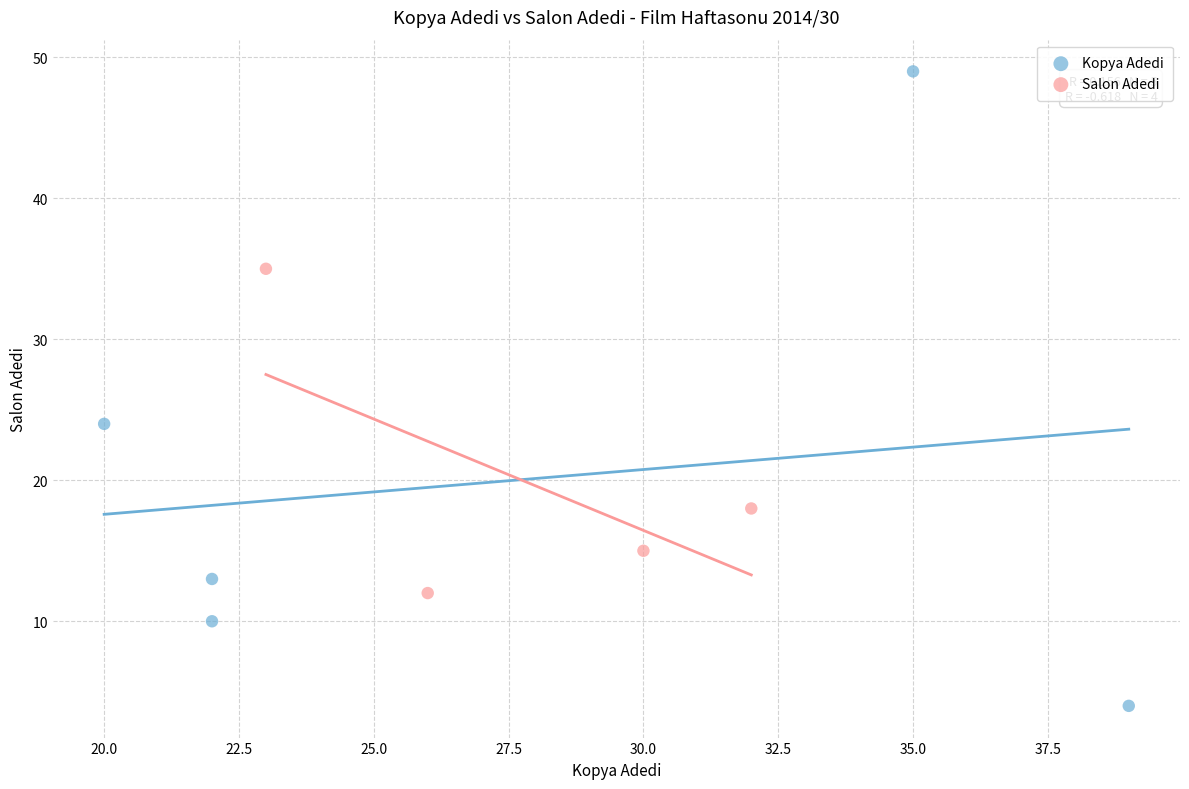

Which series reaches the minimum Y coordinate?

Kopya Adedi